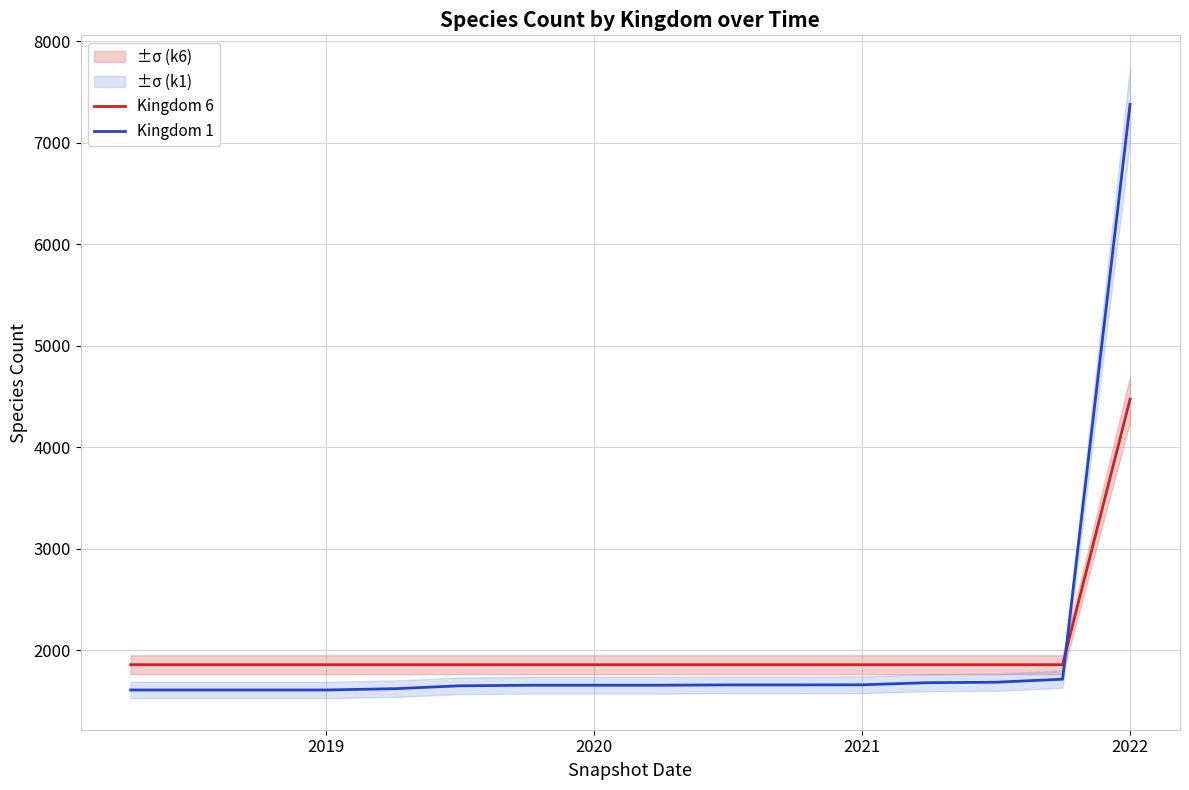

The value of Kingdom 1 at 2019 is 1611. True or false?

True